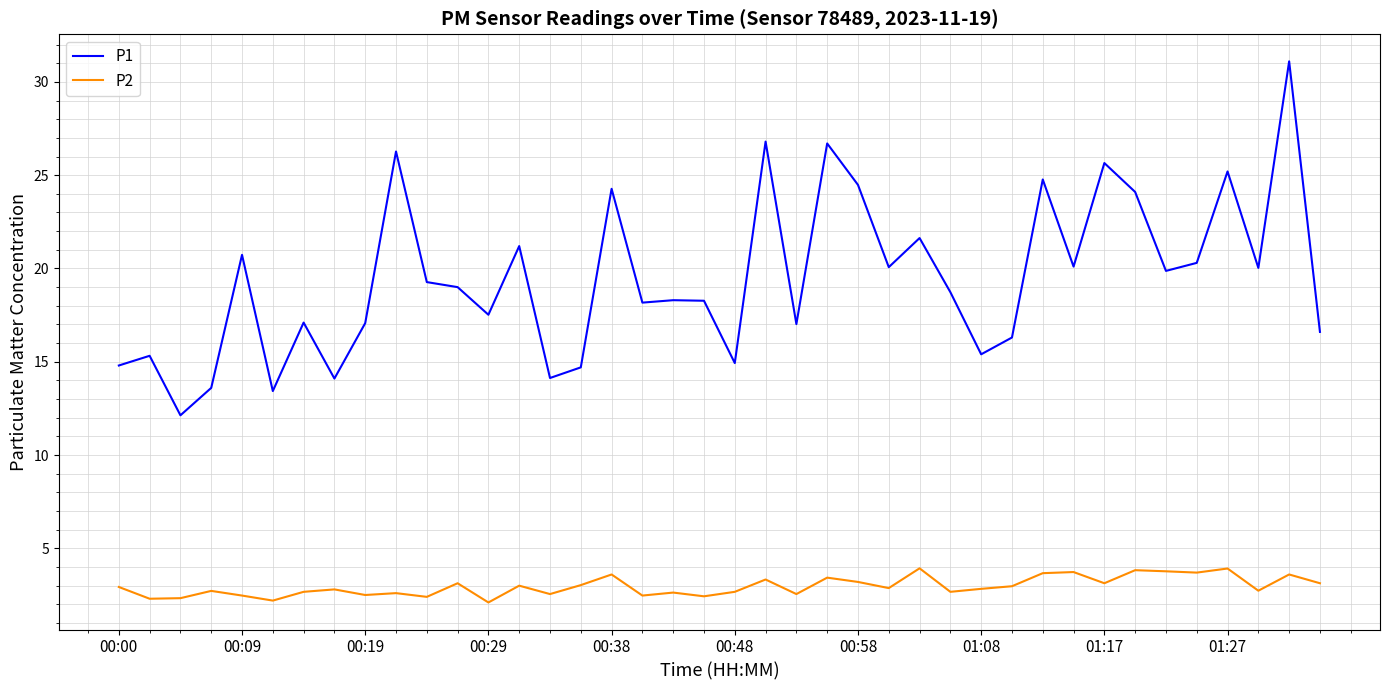

List the series in order of their peak value, highest first.

P1, P2